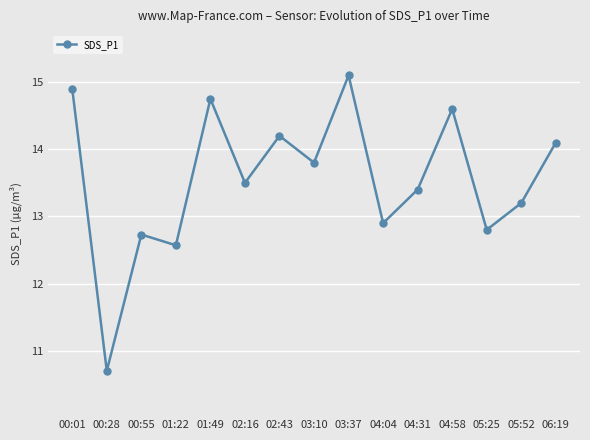

How many lines are shown in the chart?

1